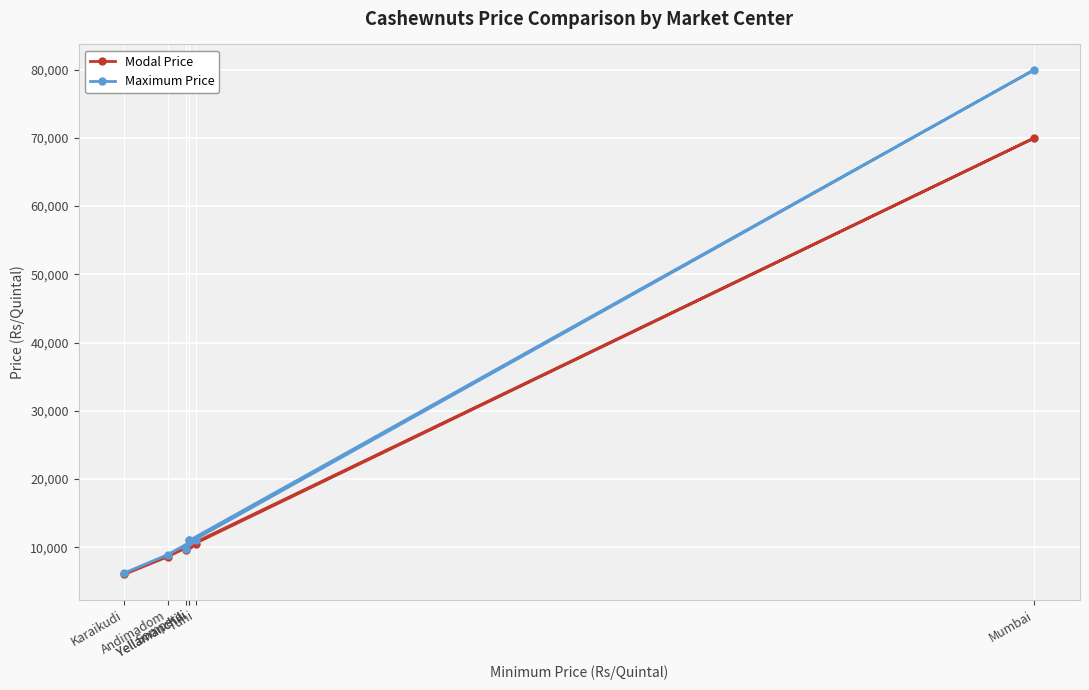

Rank the series at Yellamanchili from highest to lowest value.

Maximum Price, Modal Price